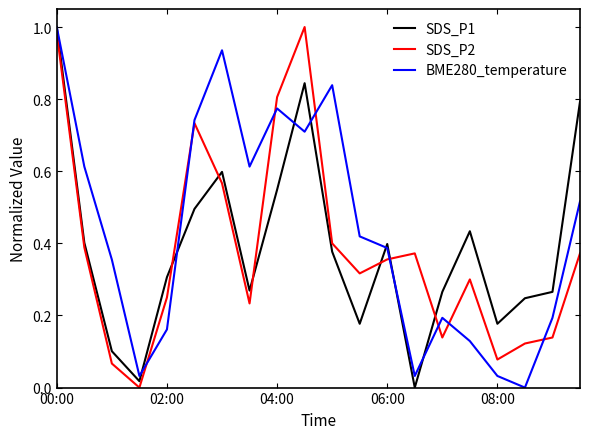

After their last crossing, which series has the higher values: SDS_P1 or SDS_P2?

SDS_P1